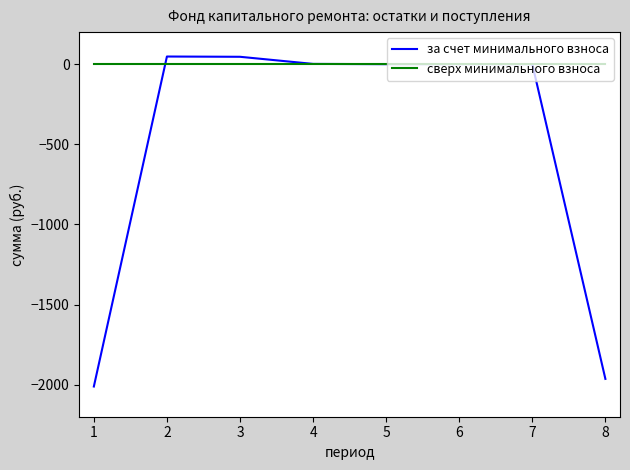

Is the value of сверх минимального взноса at 2 greater than the value of за счет минимального взноса at 1?

Yes